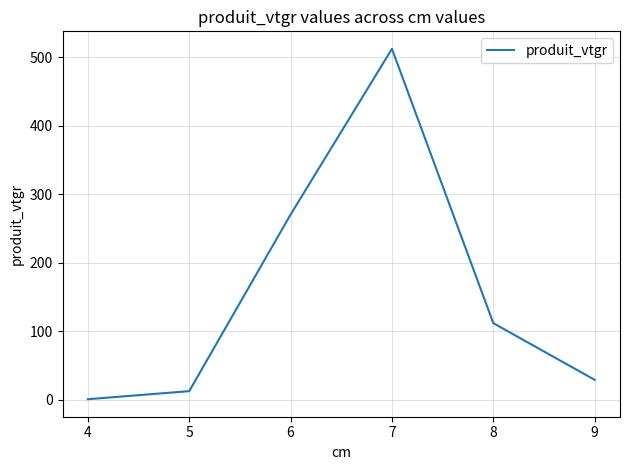

Between 5 and 6, which is larger?

6